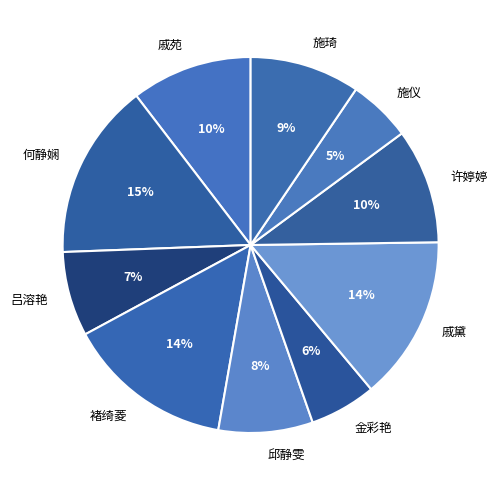

Is it true that 金彩艳 is 6% of the pie?

True